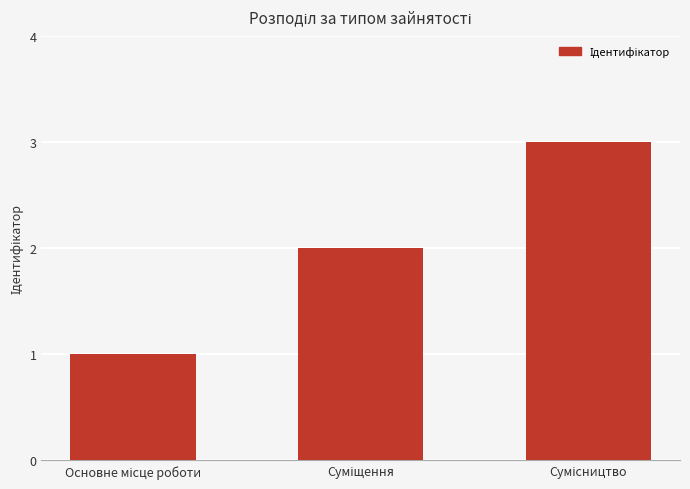

What is the maximum value shown in the chart?

3